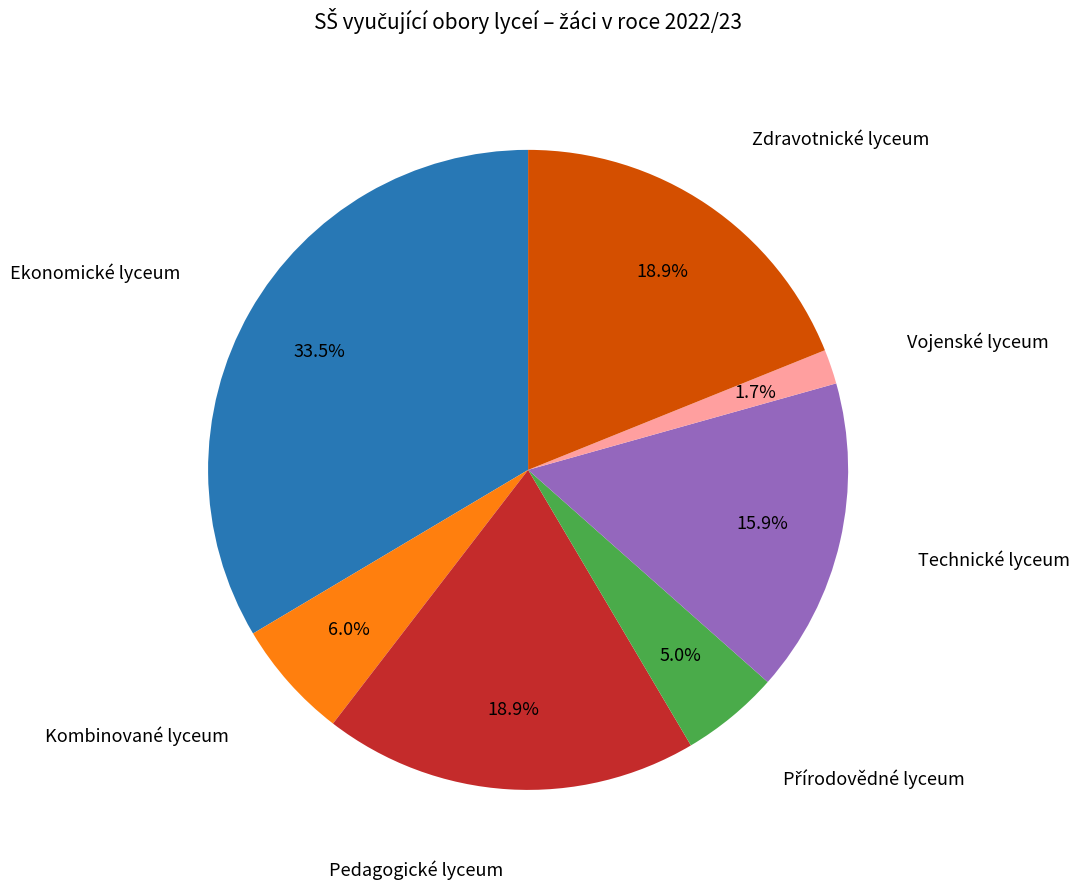

How many slices are in this pie chart?

7